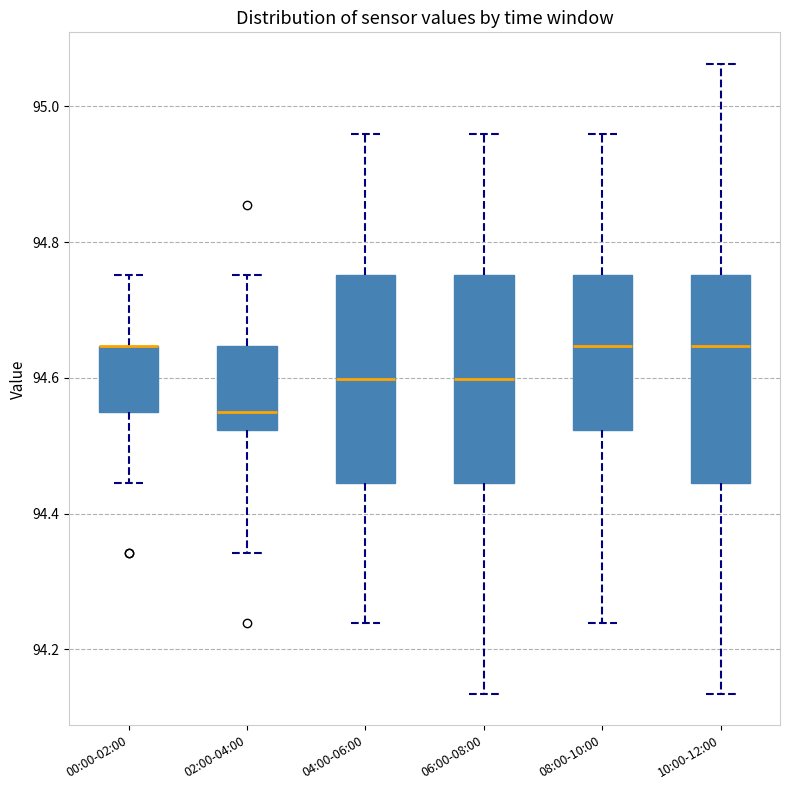

Reading left to right, read every box against the y-axis: the position of its median line, the range the box covers, and the ends of its whiskers. The values are not printed on the chart, so give them approximately, as read against the axis.

00:00-02:00: median 94.64 (drawn on the box's upper edge), box 94.54 to 94.64, whiskers 94.44 to 94.76
02:00-04:00: median 94.54, box 94.52 to 94.64, whiskers 94.34 to 94.76
04:00-06:00: median 94.60, box 94.44 to 94.76, whiskers 94.24 to 94.96
06:00-08:00: median 94.60, box 94.44 to 94.76, whiskers 94.14 to 94.96
08:00-10:00: median 94.64, box 94.52 to 94.76, whiskers 94.24 to 94.96
10:00-12:00: median 94.64, box 94.44 to 94.76, whiskers 94.14 to 95.06